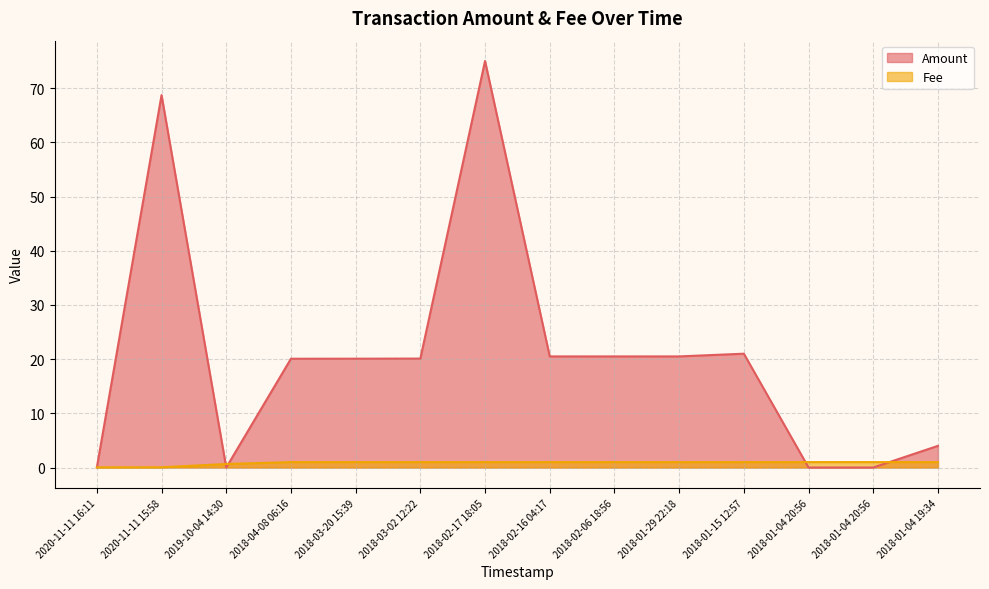

What is the average value of the Fee series?

0.8